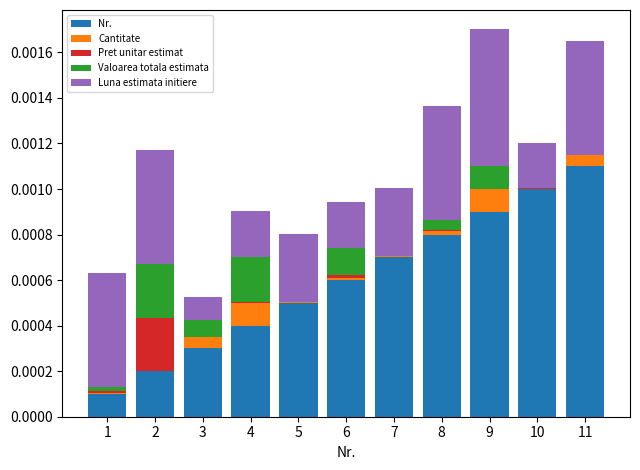

Are the bars horizontal?

No